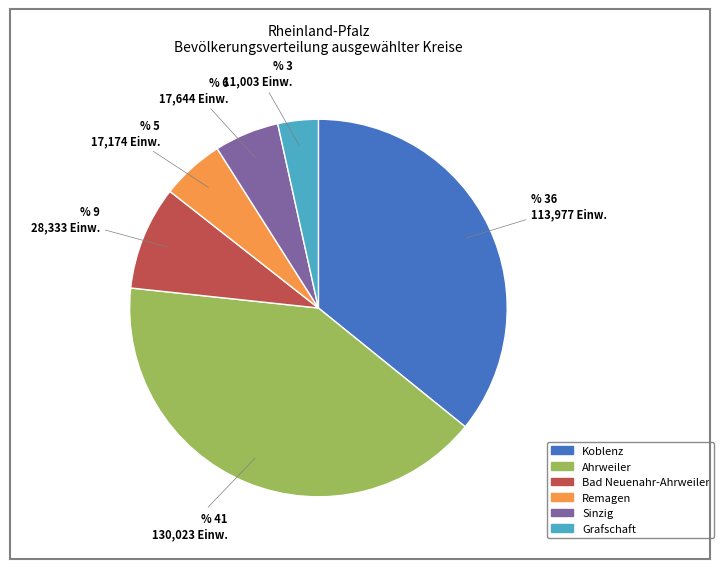

Approximately how many times larger is the value at Grafschaft compared to Remagen?

0.6